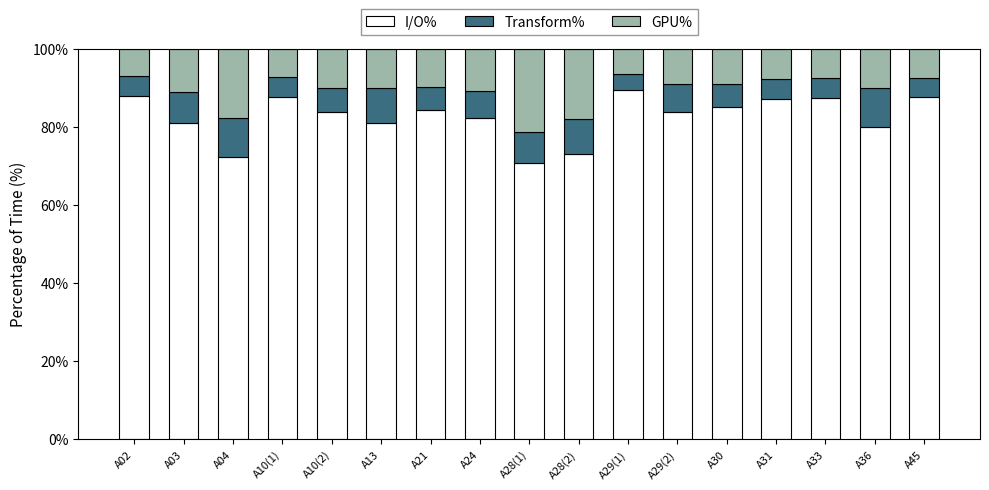

What is the minimum value for I/O%?

70.7